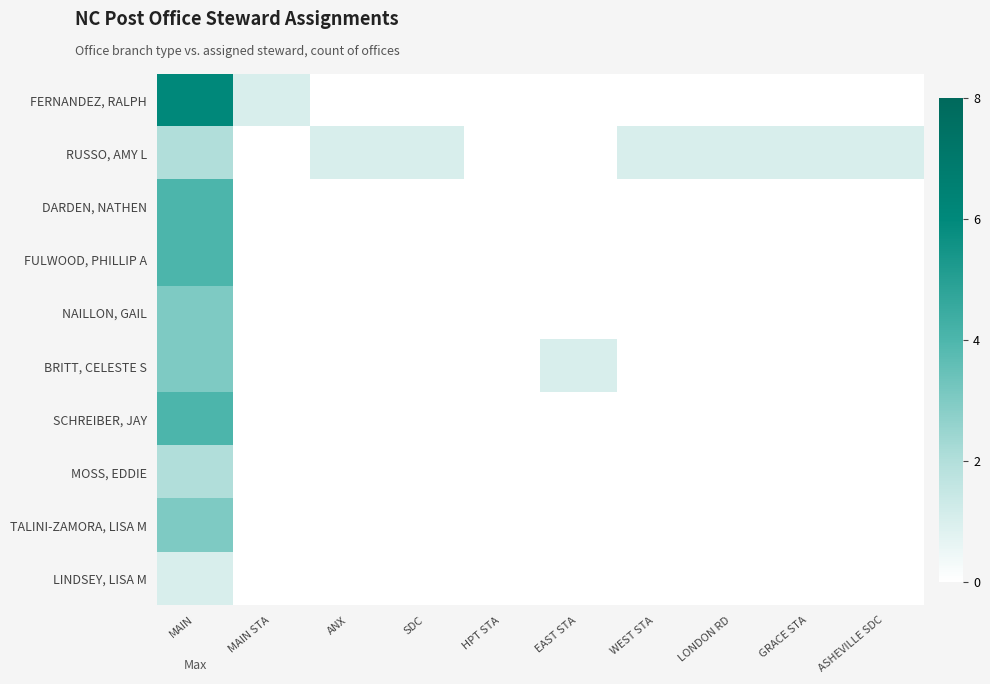

What is the maximum value shown in the chart?

6